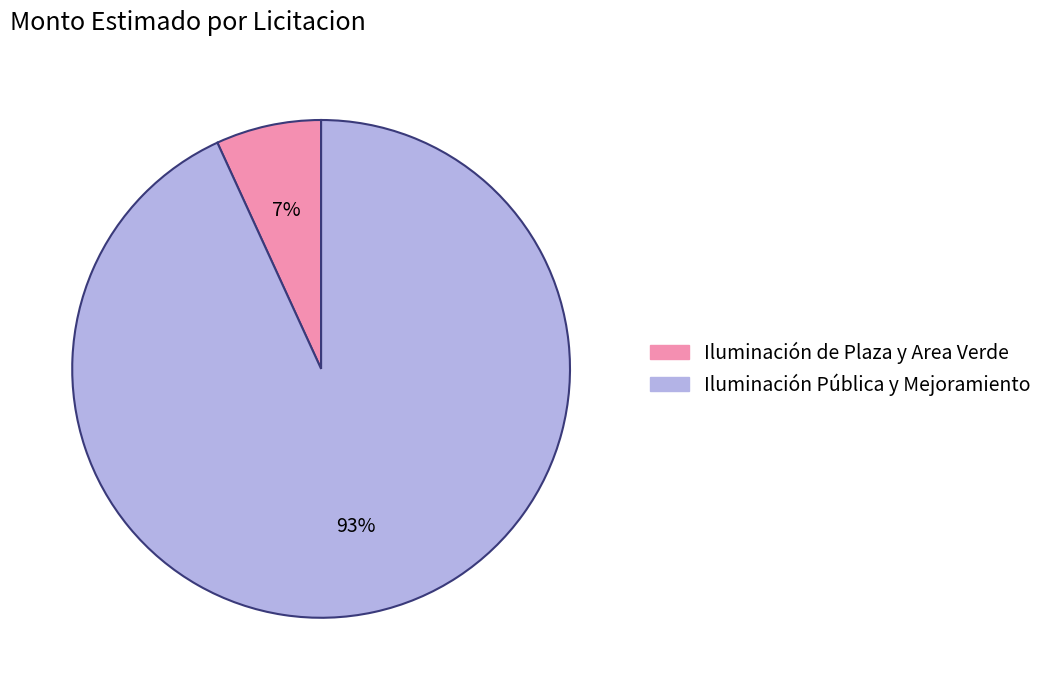

To the nearest percent, what is the difference between the largest and smallest slice percentages?

86%